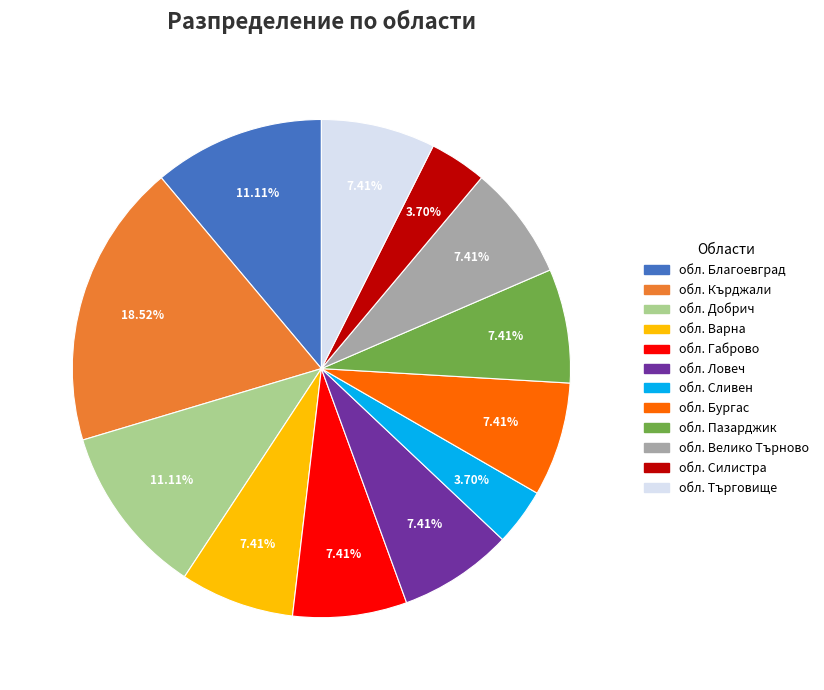

Does any single category account for the majority?

No